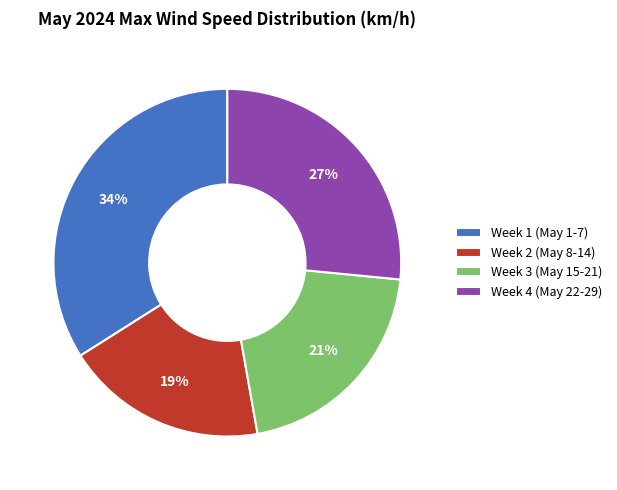

Rank the categories by value from lowest to highest.

Week 2 (May 8-14), Week 3 (May 15-21), Week 4 (May 22-29), Week 1 (May 1-7)